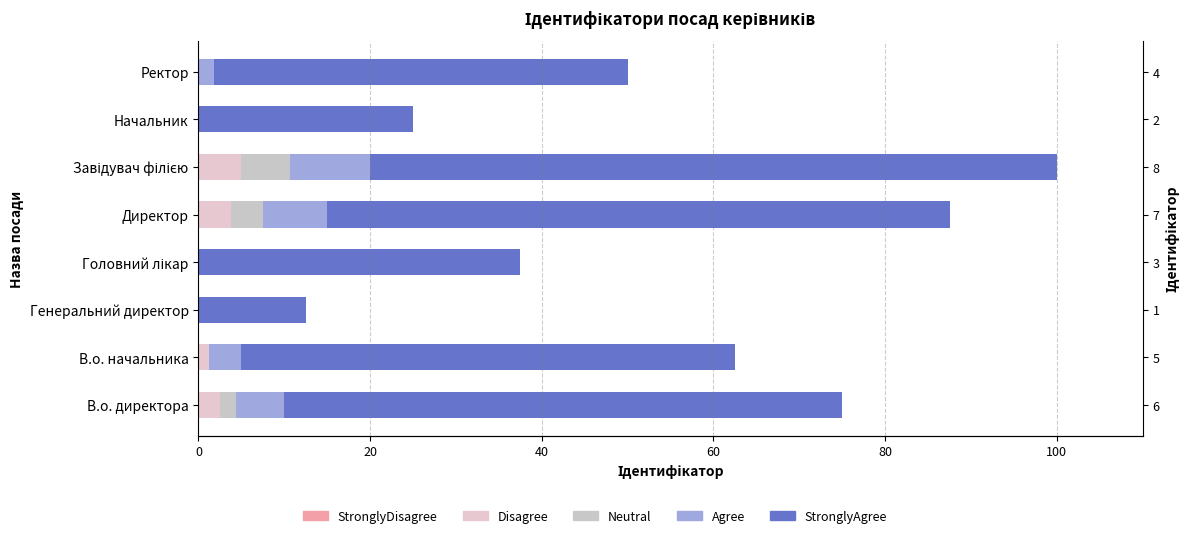

What is the sum of all Disagree values?

12.5